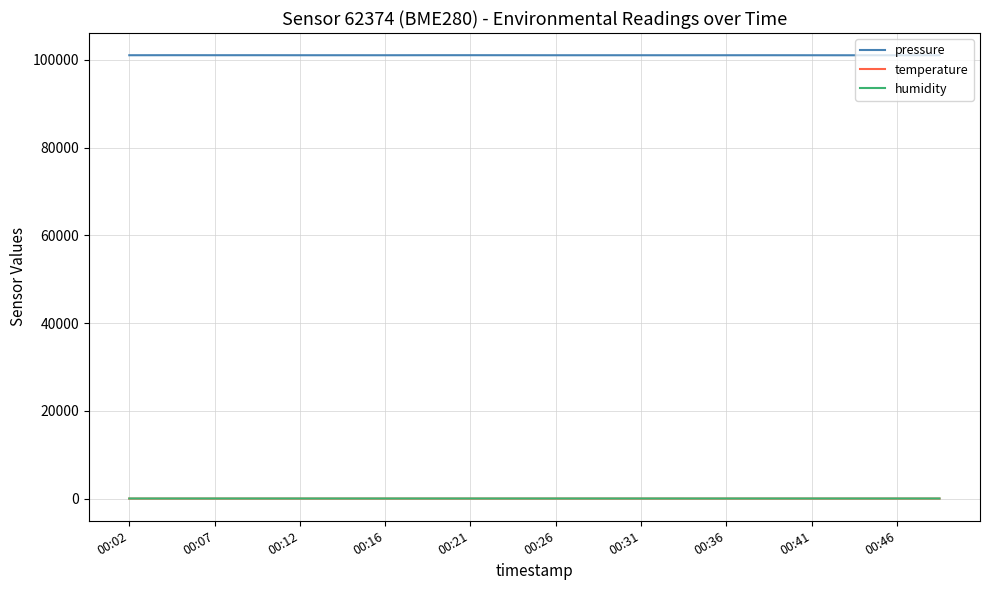

How many humidity values are between 54 and 55?

20